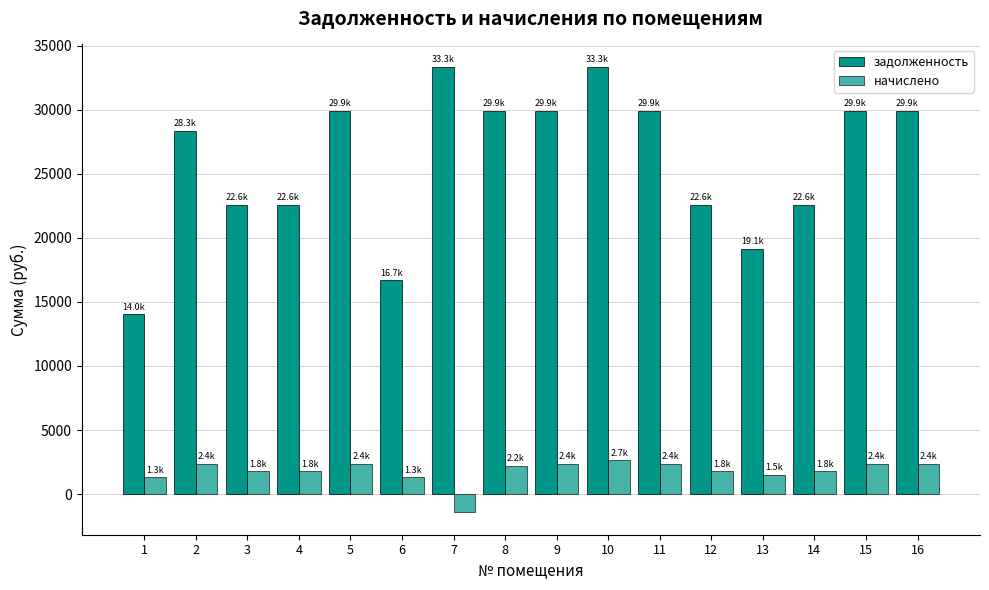

What is the difference between the задолженность values at 3 and 11?

7355.7